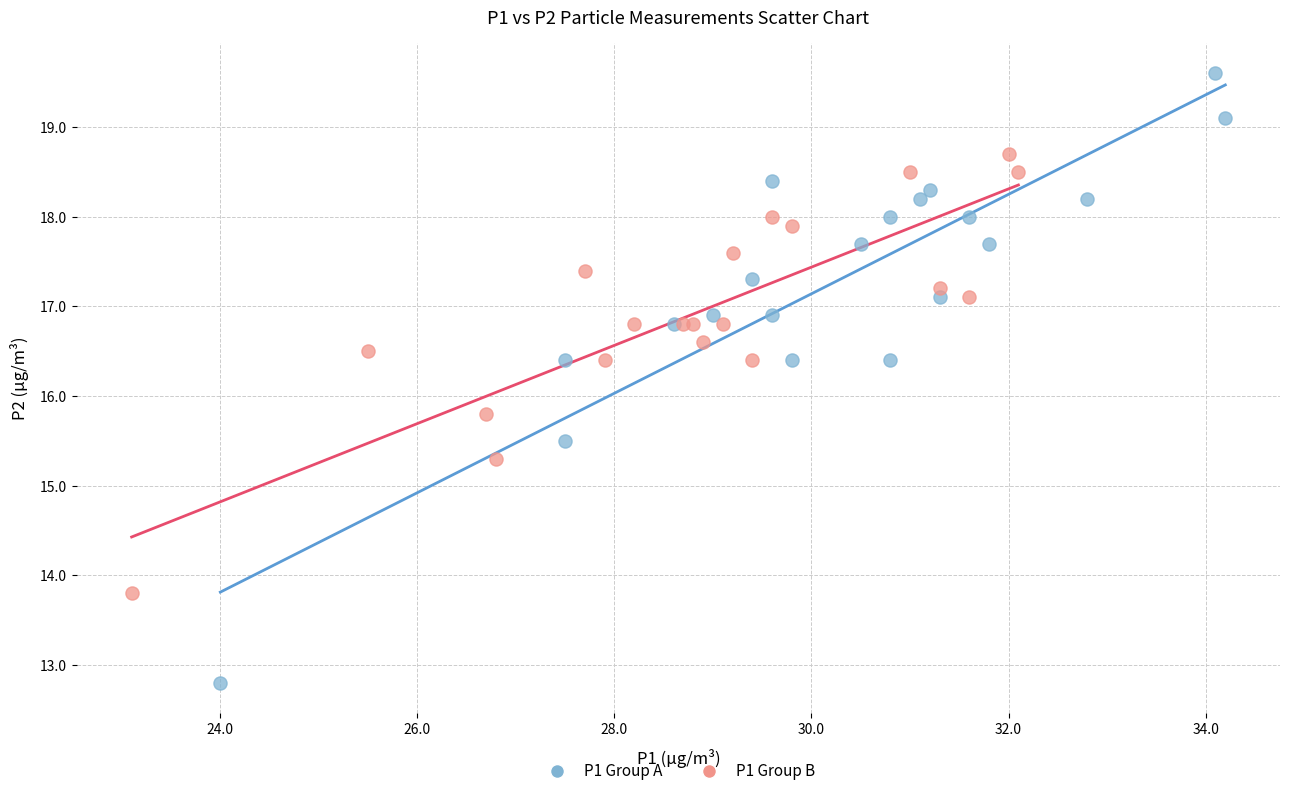

Which series reaches the minimum Y coordinate?

P1 Group A